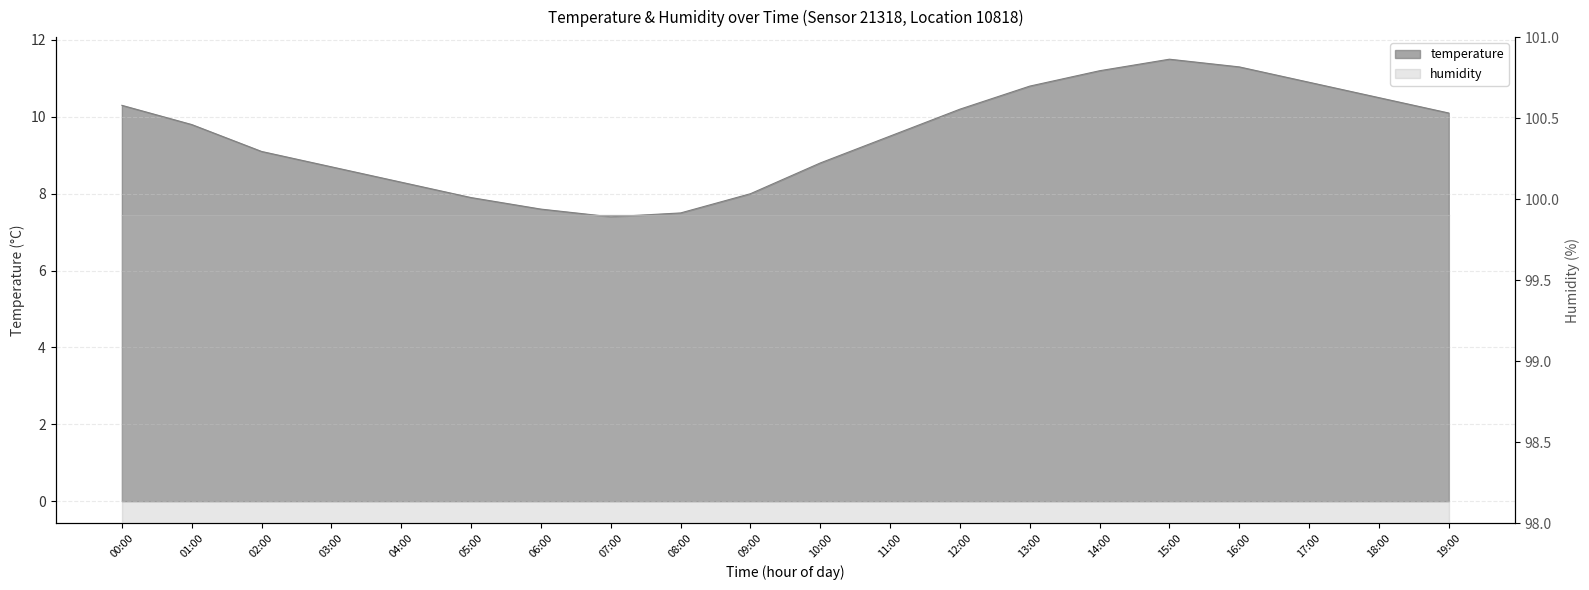

Is it true that the value at 15:00 is 16.0?

False